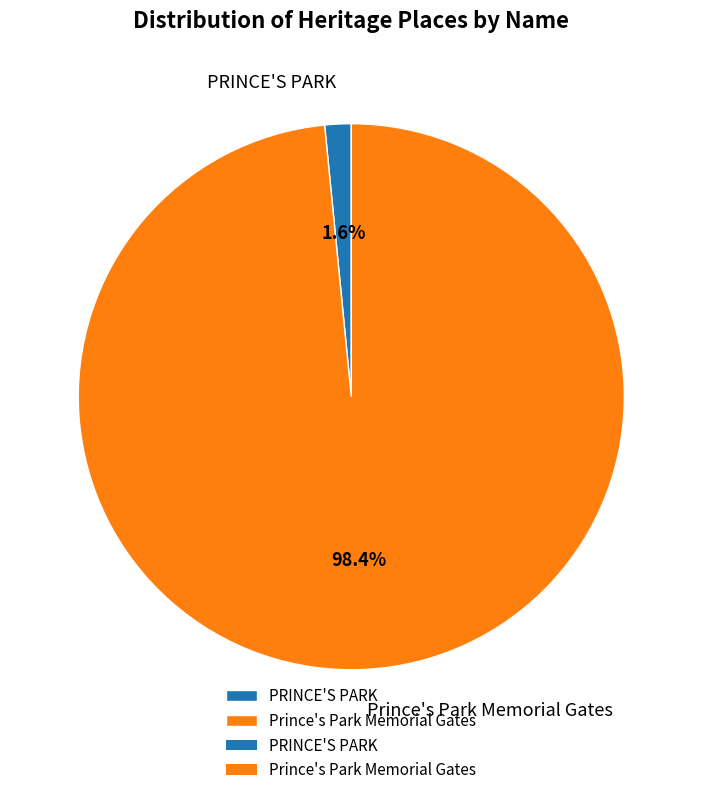

To the nearest percent, what is the difference between the largest and smallest slice percentages?

97%